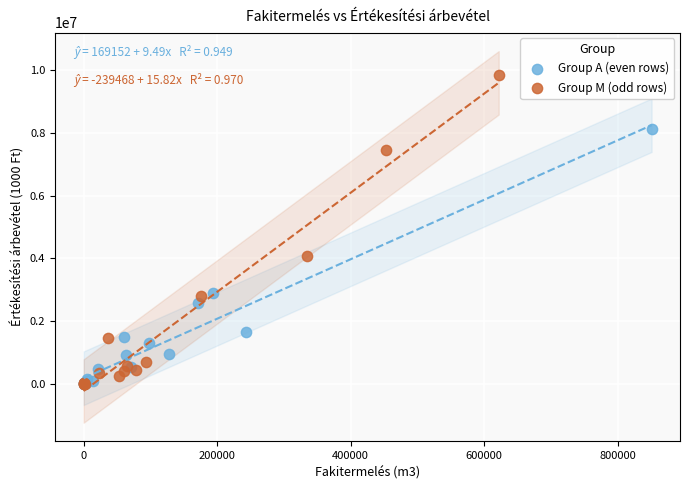

Which series has the widest spread of Y values?

Group M (odd rows)